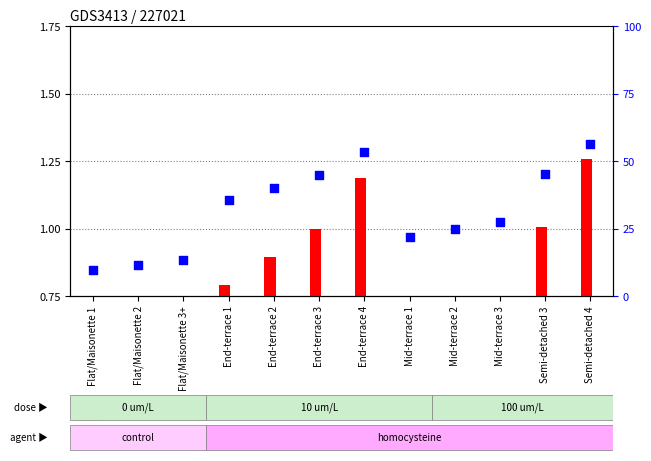

What is the total value across all series at Flat/Maisonette 1?

9.7